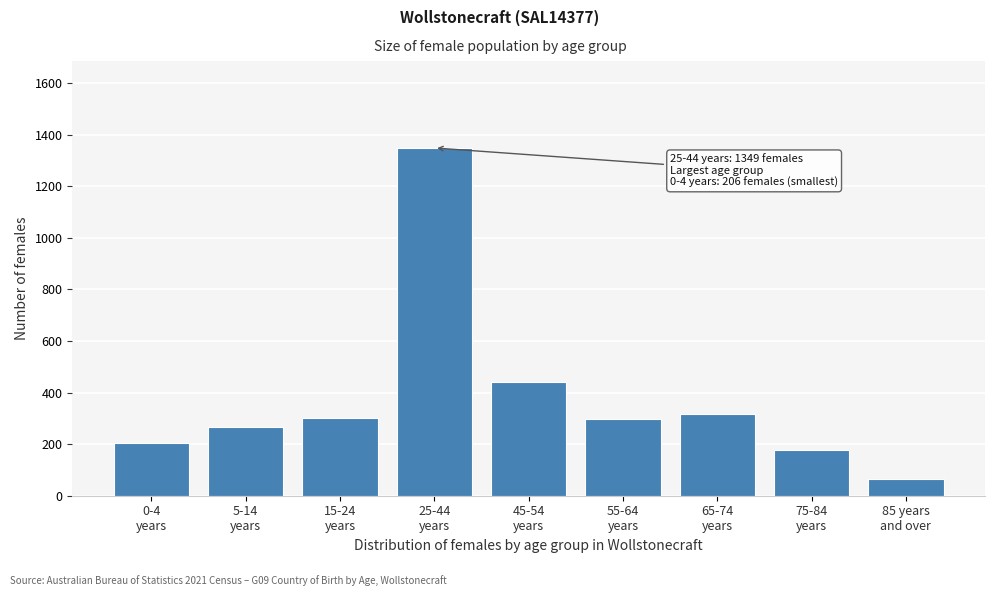

What is the value of the 8th bar from the left?

176